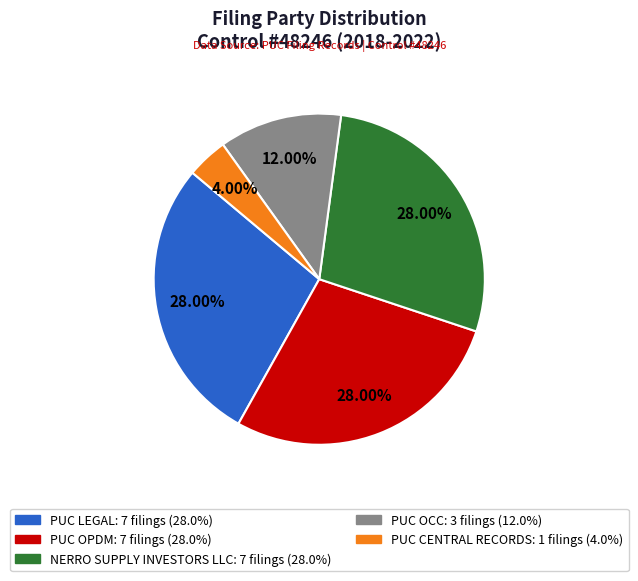

Is there any slice that represents more than half of the pie?

No